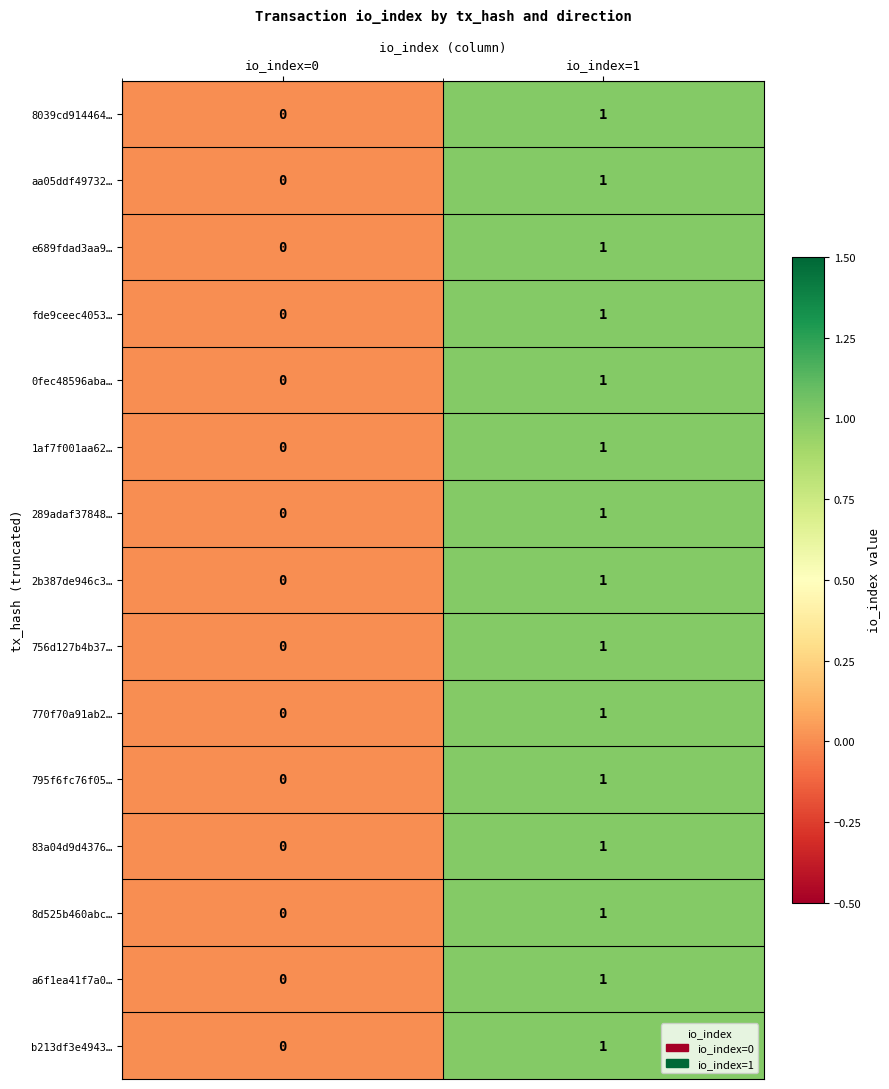

Reading left to right, what are all the values shown in this chart?

8039cd914464…: io_index=0=0	io_index=1=1
aa05ddf49732…: io_index=0=0	io_index=1=1
e689fdad3aa9…: io_index=0=0	io_index=1=1
fde9ceec4053…: io_index=0=0	io_index=1=1
0fec48596aba…: io_index=0=0	io_index=1=1
1af7f001aa62…: io_index=0=0	io_index=1=1
289adaf37848…: io_index=0=0	io_index=1=1
2b387de946c3…: io_index=0=0	io_index=1=1
756d127b4b37…: io_index=0=0	io_index=1=1
770f70a91ab2…: io_index=0=0	io_index=1=1
795f6fc76f05…: io_index=0=0	io_index=1=1
83a04d9d4376…: io_index=0=0	io_index=1=1
8d525b460abc…: io_index=0=0	io_index=1=1
a6f1ea41f7a0…: io_index=0=0	io_index=1=1
b213df3e4943…: io_index=0=0	io_index=1=1